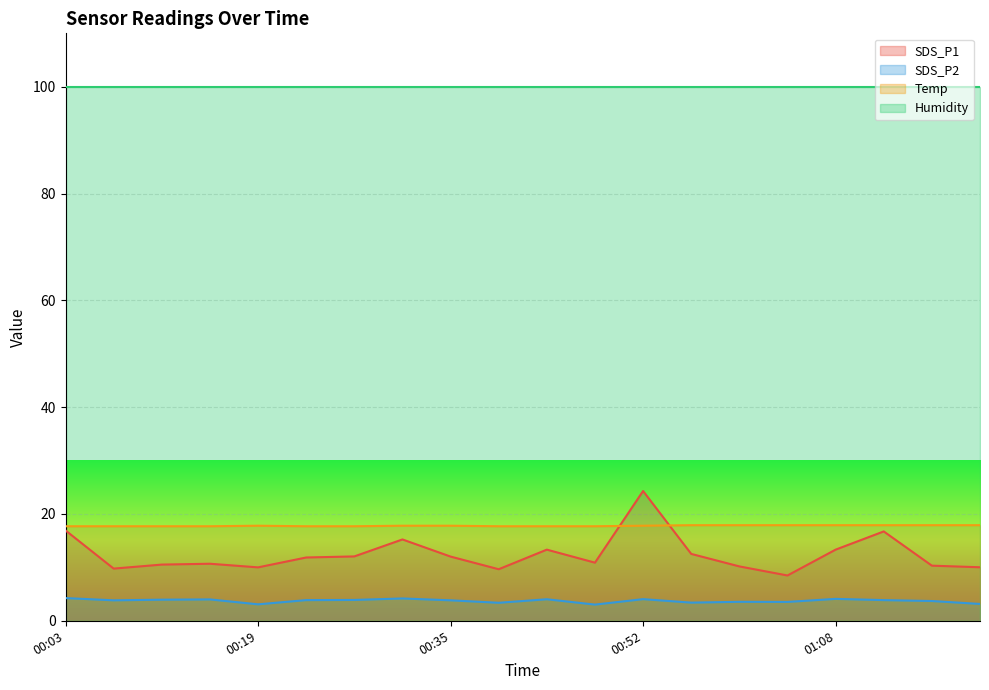

List the series in order of their peak value, lowest first.

SDS_P2, Temp, SDS_P1, Humidity